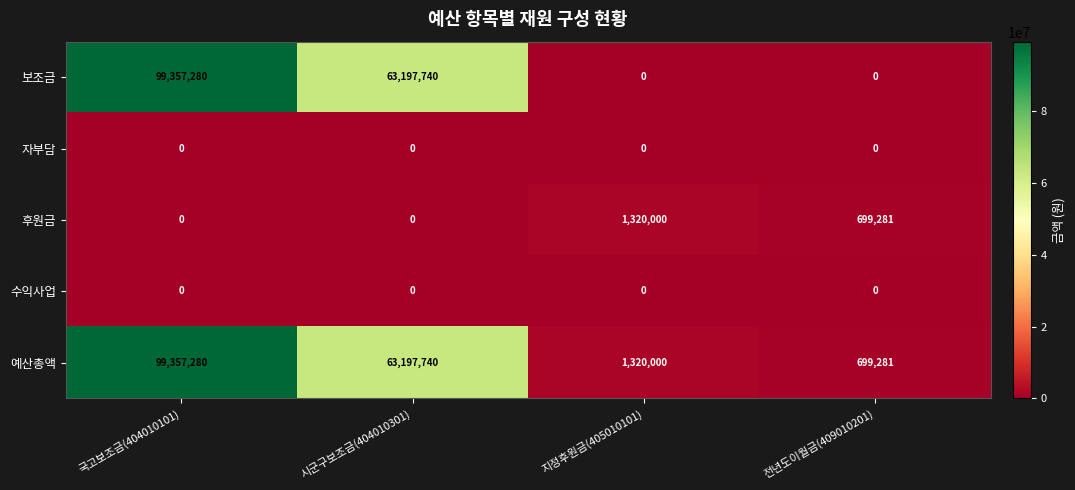

Reading left to right, transcribe all the data shown in this chart.

보조금: 99357280	63197740	0	0
자부담: 0	0	0	0
후원금: 0	0	1320000	699281
수익사업: 0	0	0	0
예산총액: 99357280	63197740	1320000	699281